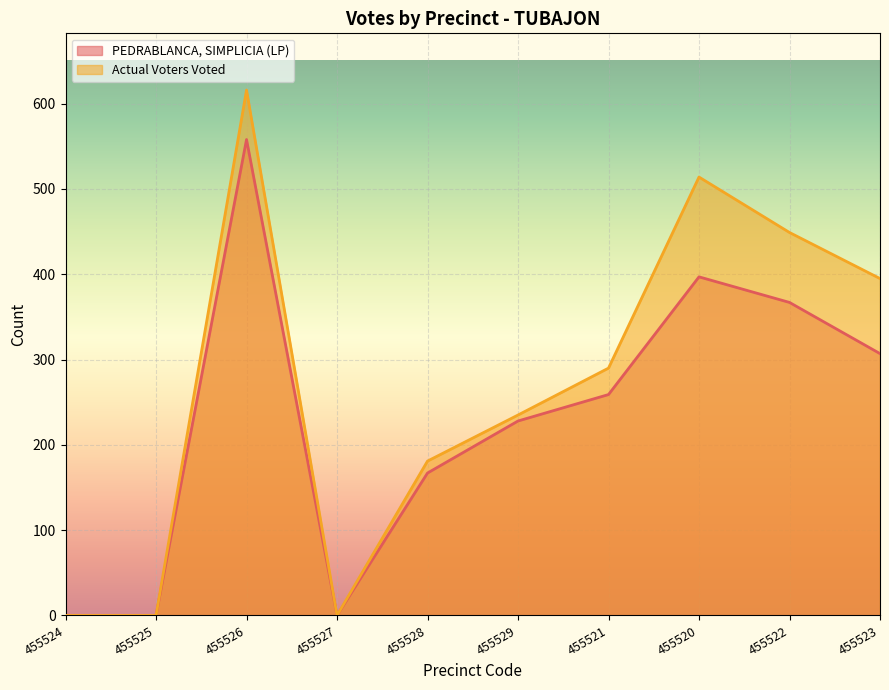

List the series in order of their overall mean, lowest first.

PEDRABLANCA, SIMPLICIA (LP), Actual Voters Voted